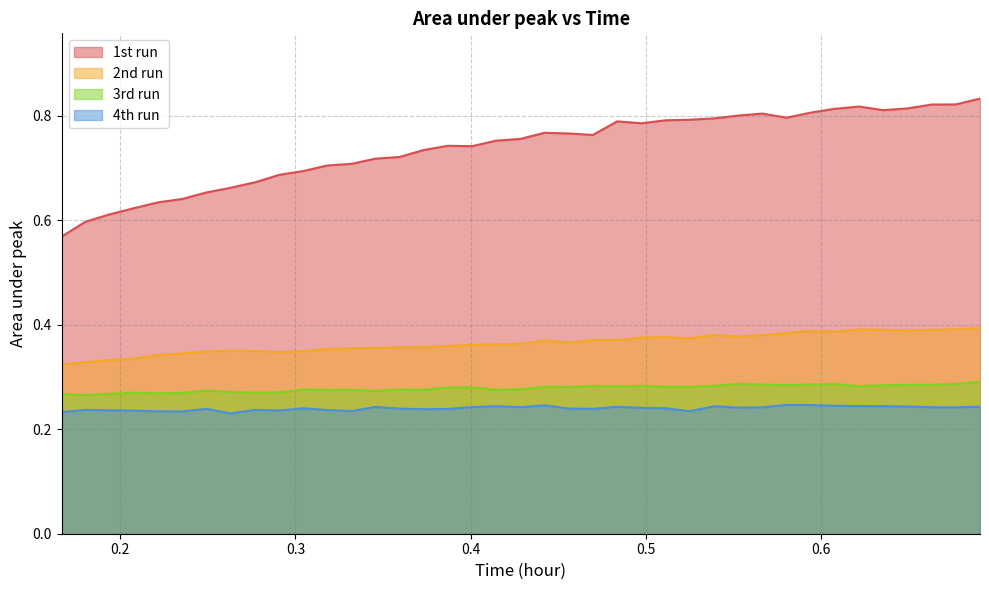

Does the chart have visible grid lines?

Yes